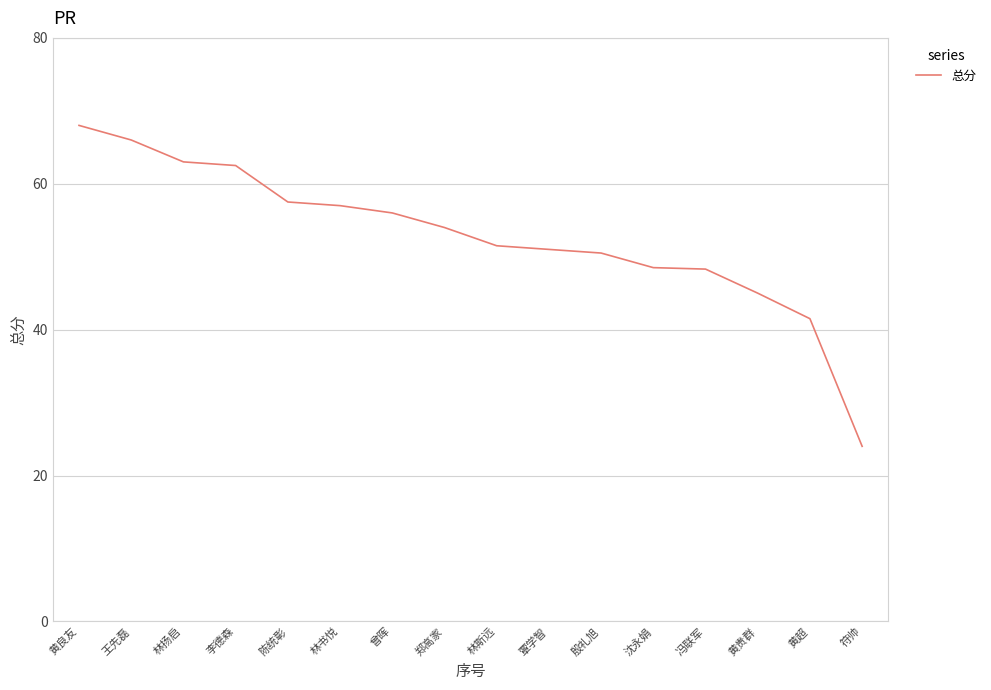

What position from the left is 林书悦?

6